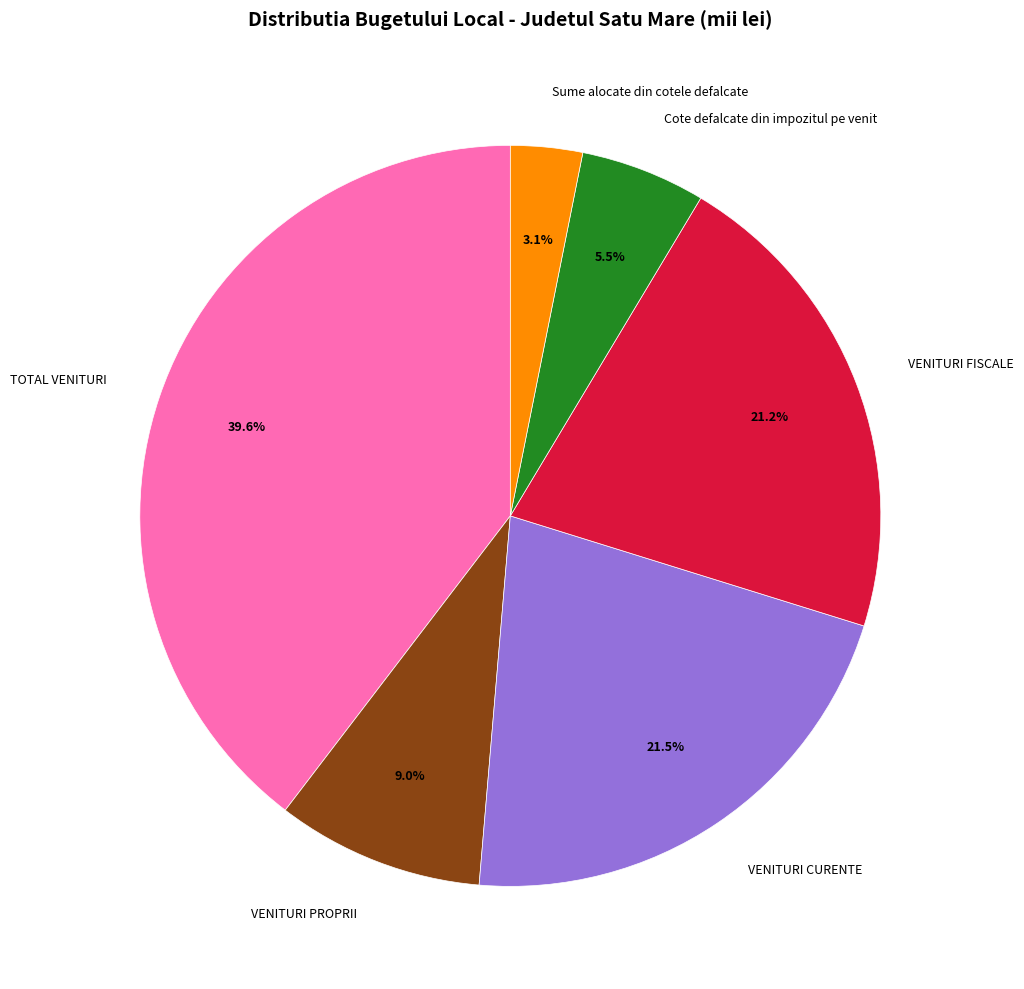

Between Sume alocate din cotele defalcate and VENITURI CURENTE, which is larger?

VENITURI CURENTE